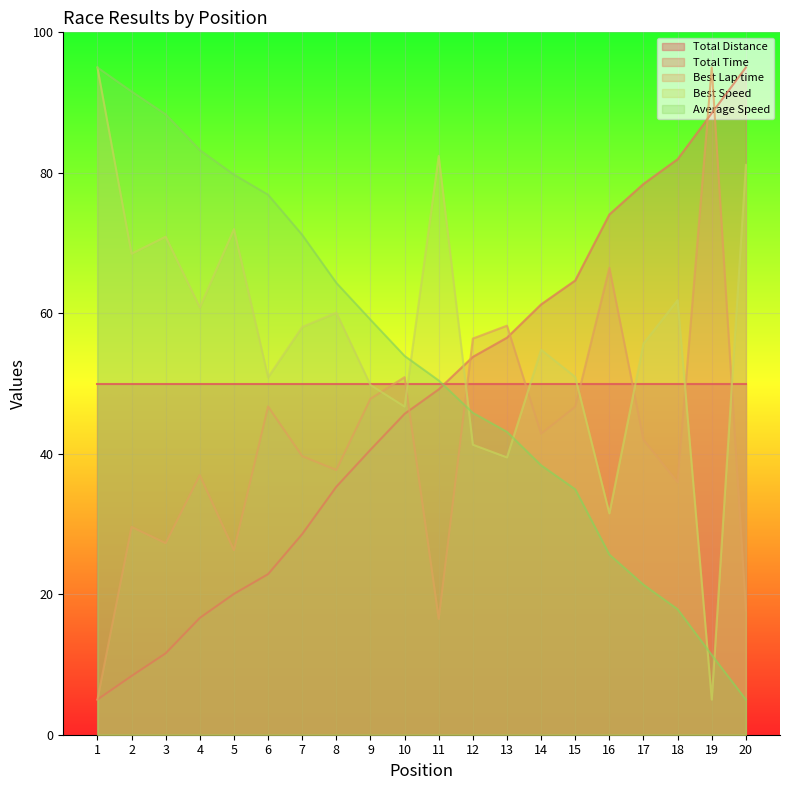

Which series ends up on top after the final intersection of Best Lap time and Total Time?

Total Time